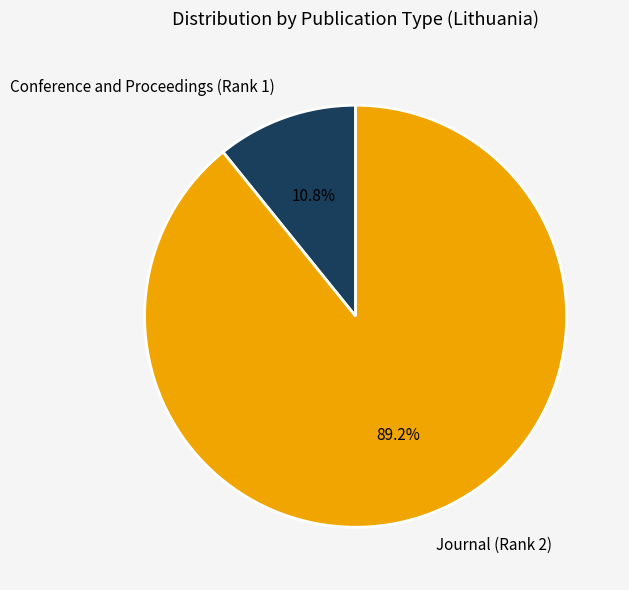

Is the sum of Journal (Rank 2) and Conference and Proceedings (Rank 1) greater than half?

Yes